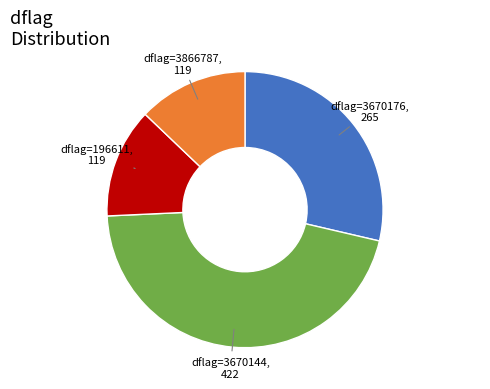

Does any single category account for the majority?

No